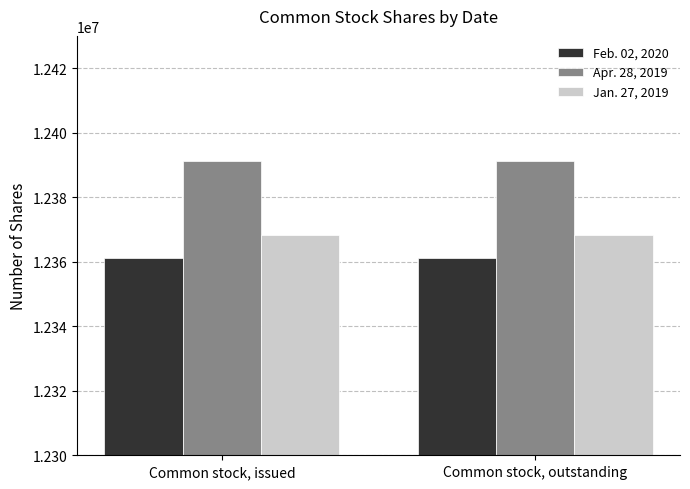

Is it true that Feb. 02, 2020 equals 12361180 at Common stock, issued?

True